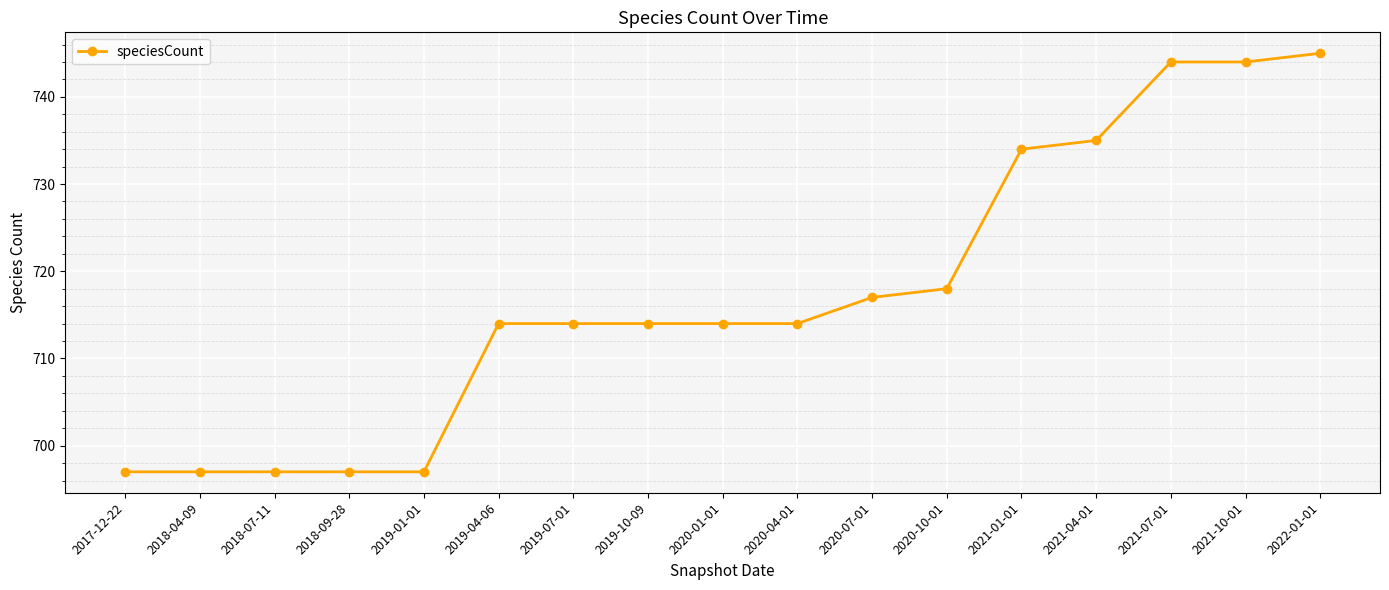

Reading left to right, transcribe all the data shown in this chart.

697	697	697	697	697	714	714	714	714	714	717	718	734	735	744	744	745